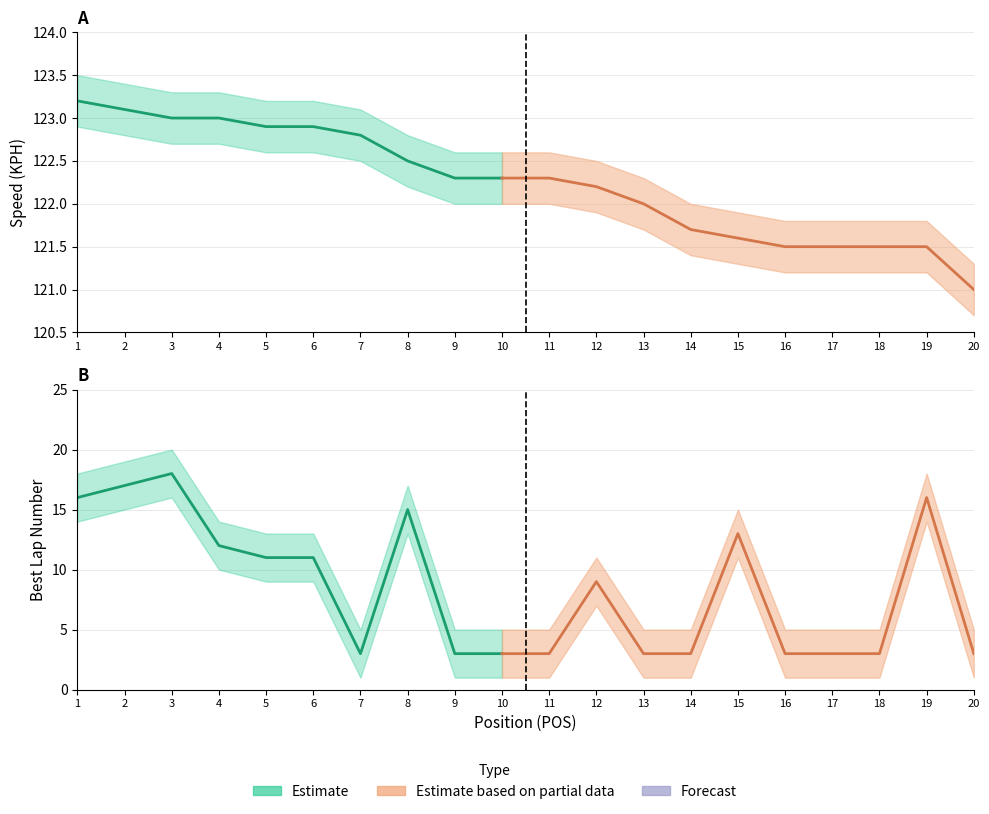

At 13, list the series in order from smallest to largest.

LAP_lower, LAP, LAP_upper, KPH_lower, KPH, KPH_upper